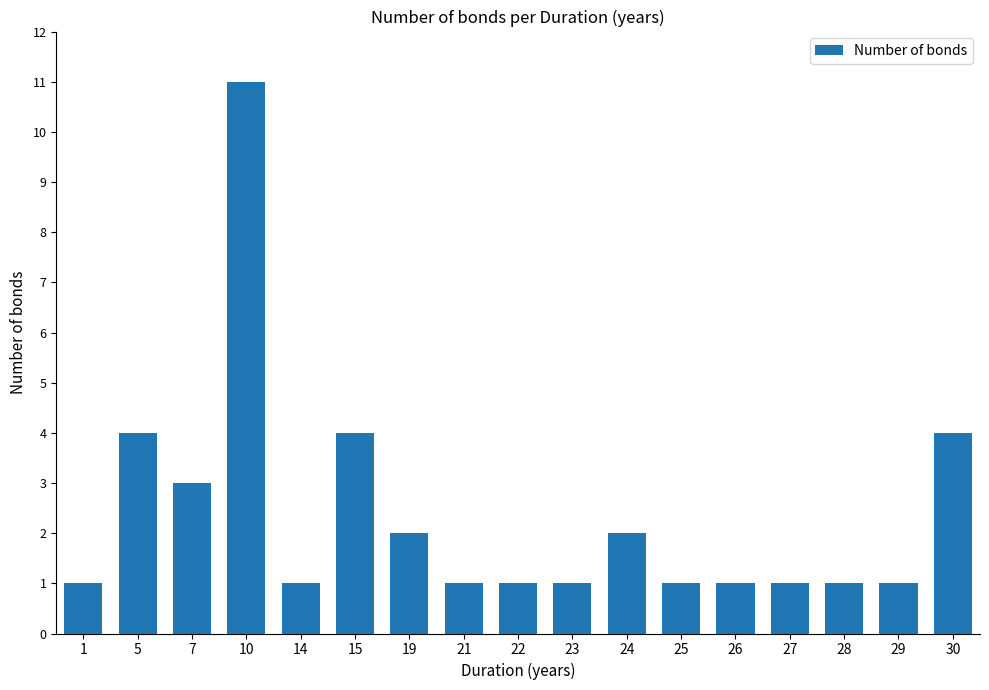

How many distinct data groups are displayed?

1